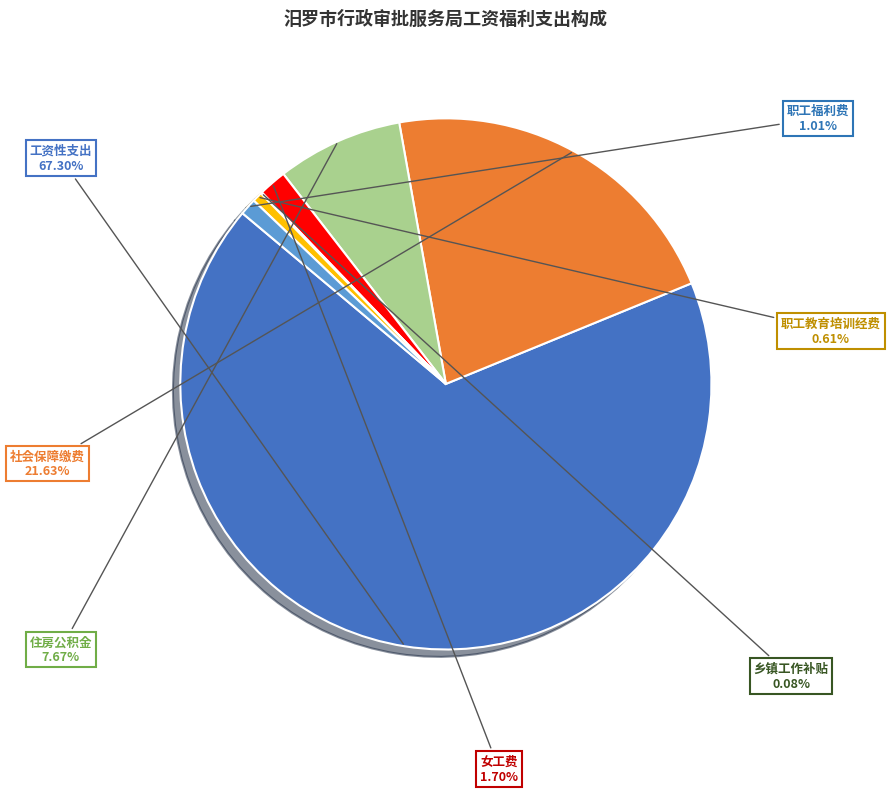

Does any single category account for the majority?

Yes